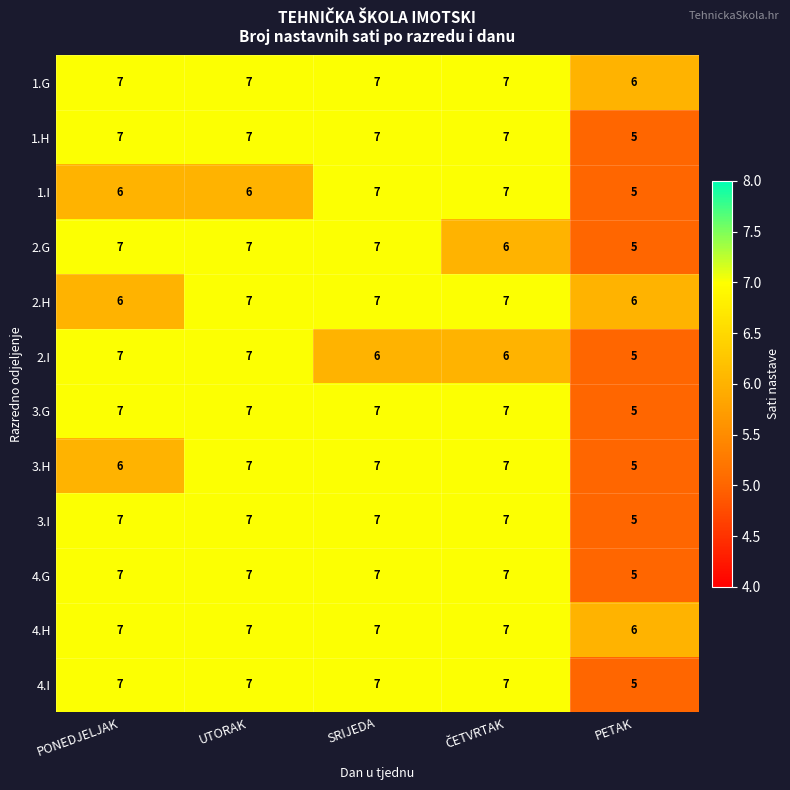

How many 1.H values are between 7 and 8?

4